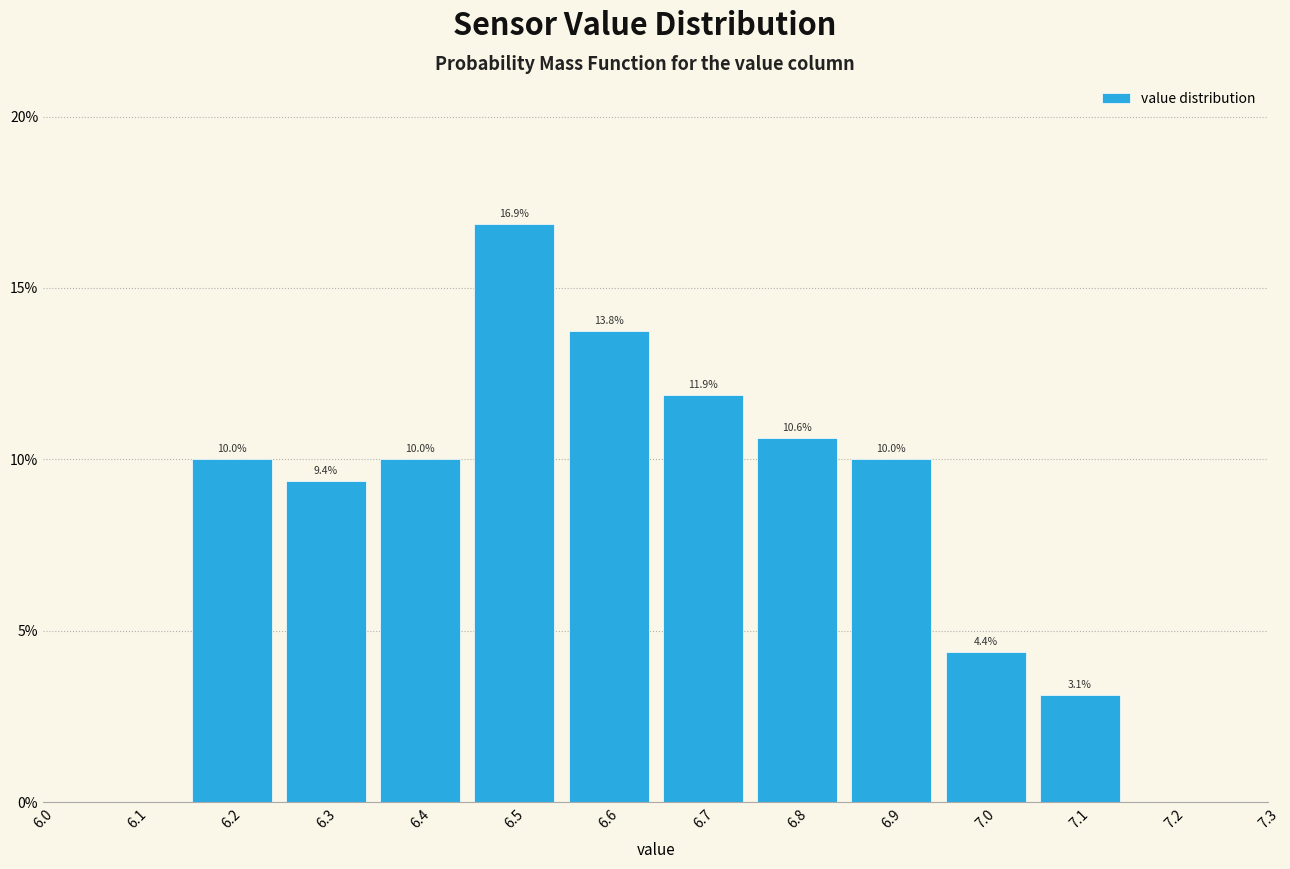

What is the height of the bar covering 6.75 to 6.85 on the x-axis?

10.6